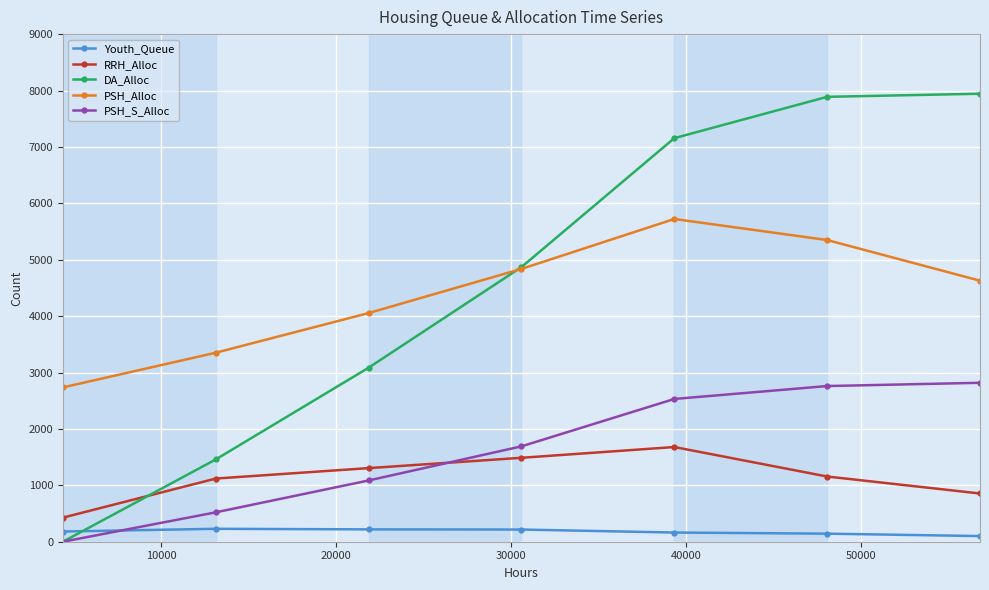

What is the highest value of the PSH_S_Alloc series?

2818